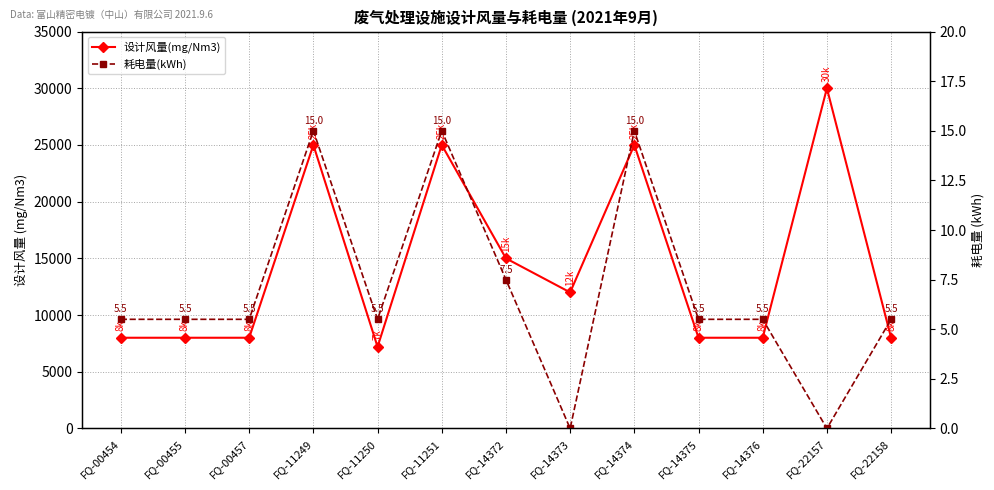

Reading left to right, transcribe all the data shown in this chart.

设计风量(mg/Nm3): 8000.0	8000.0	8000.0	25000.0	7200.0	25000.0	15000.0	12000.0	25000.0	8000.0	8000.0	30000.0	8000.0
耗电量(kWh): 5.5	5.5	5.5	15.0	5.5	15.0	7.5	0.0	15.0	5.5	5.5	0.0	5.5